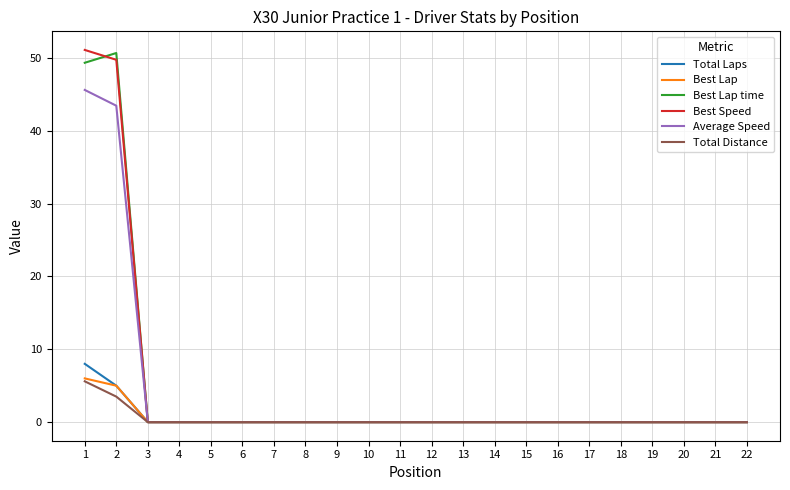

What is the difference between the maximum and minimum values in the Total Laps series?

8.0